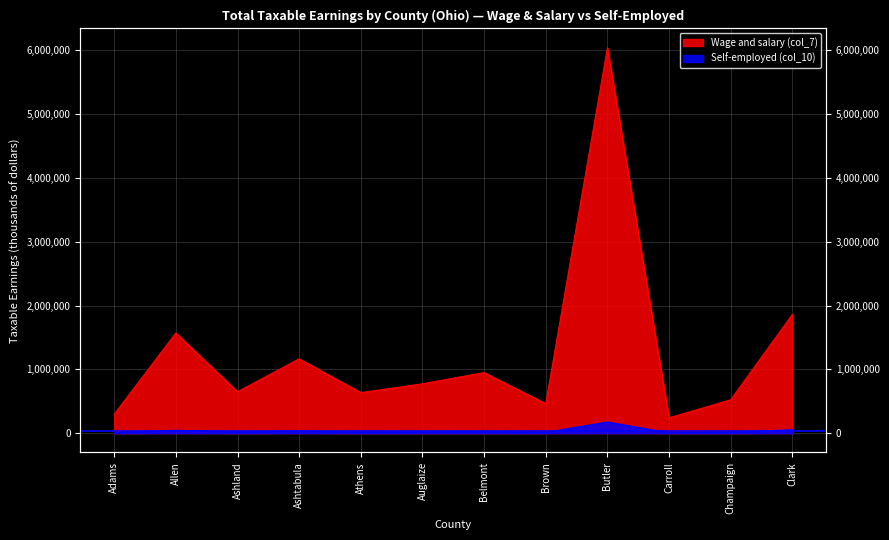

What is the maximum value for Wage and salary (col_7)?

6038750